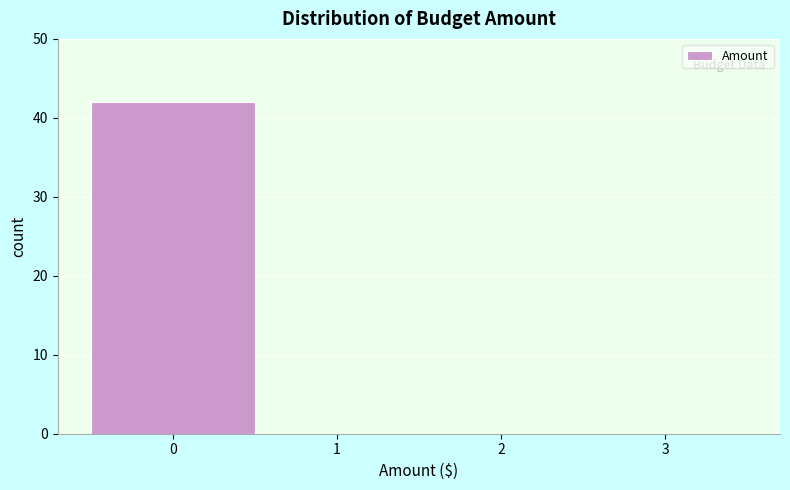

How tall is the bar that spans -0.5 to 0.5 on the x-axis? The values are not printed on the chart, so give them approximately, as read against the axis.

42